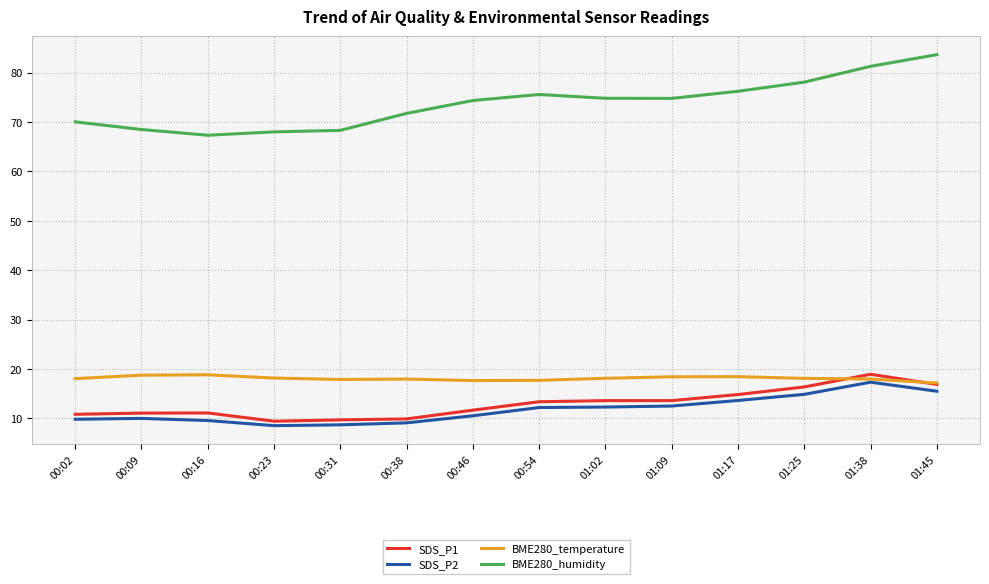

What is the spread (max minus min) of values at 01:45?

68.1